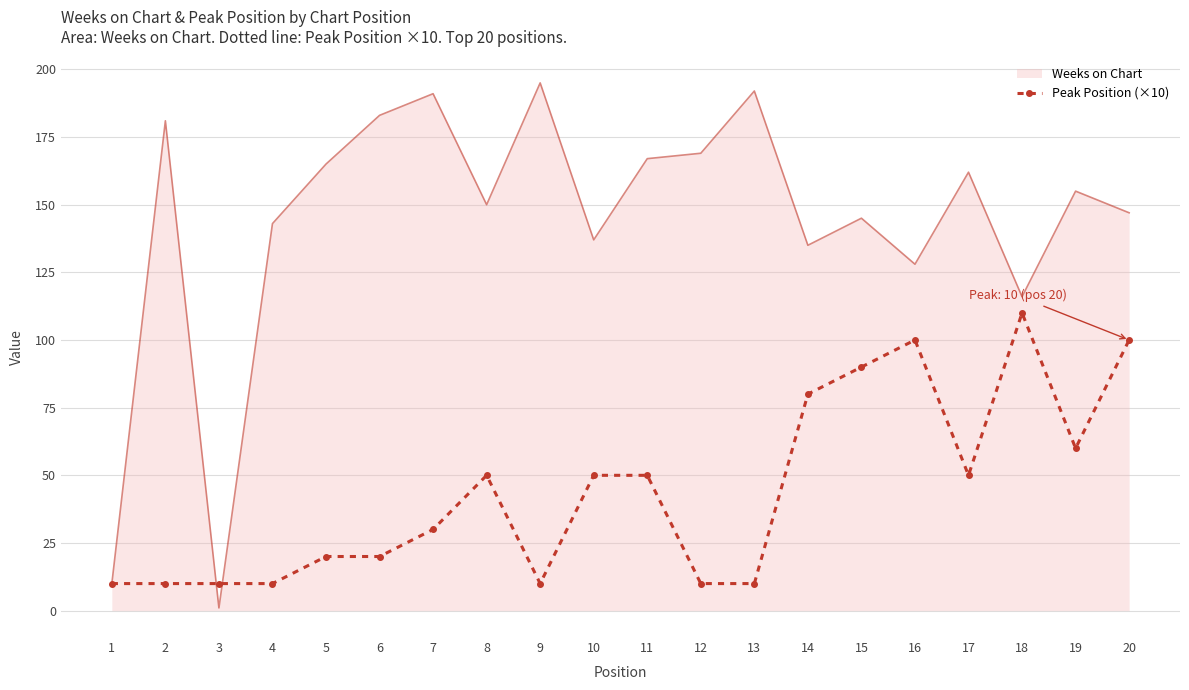

Between 4 and 11, which series saw the biggest shift?

Peak Position (×10)